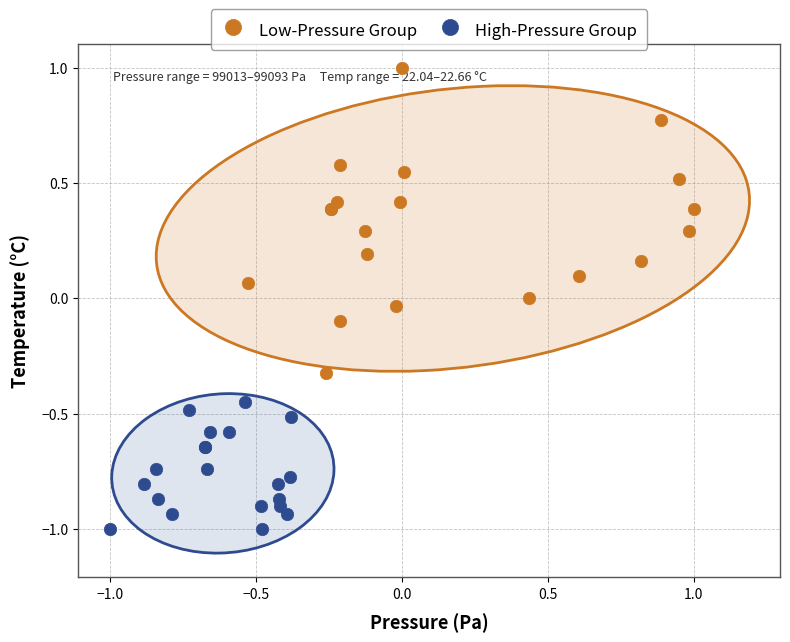

Which series contains the lowest Y value?

High-Pressure Group